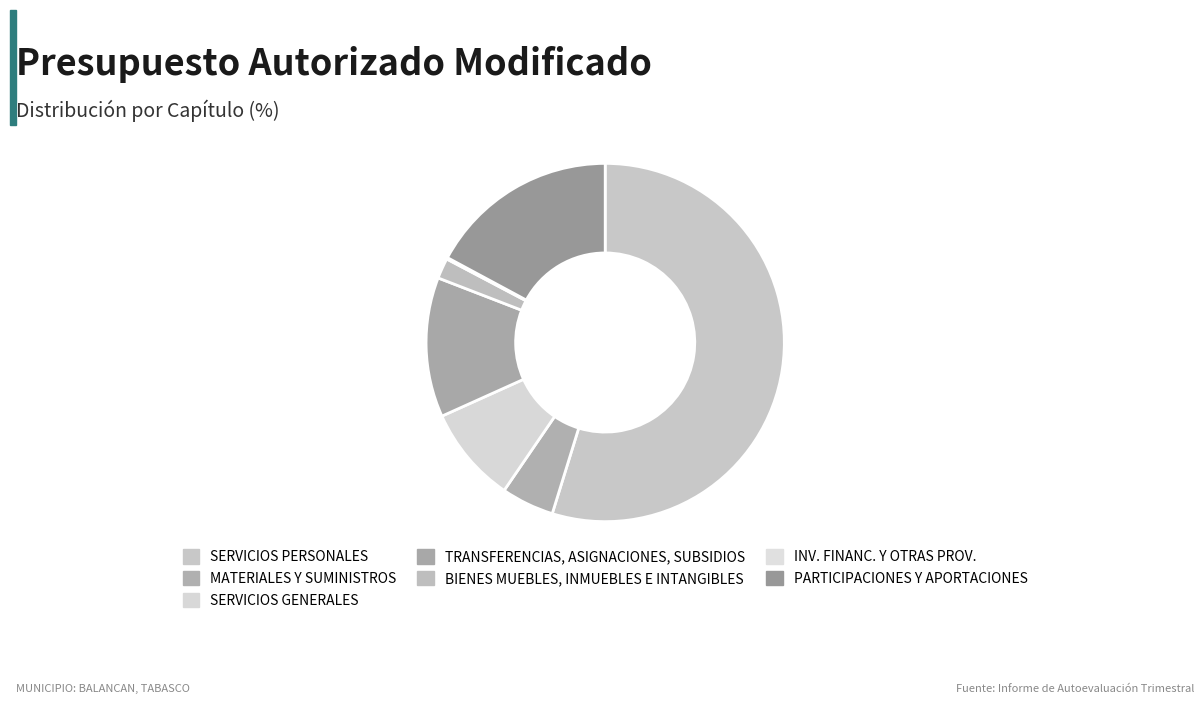

What is the total percentage of MATERIALES Y SUMINISTROS and BIENES MUEBLES, INMUEBLES E INTANGIBLES?

6.6%